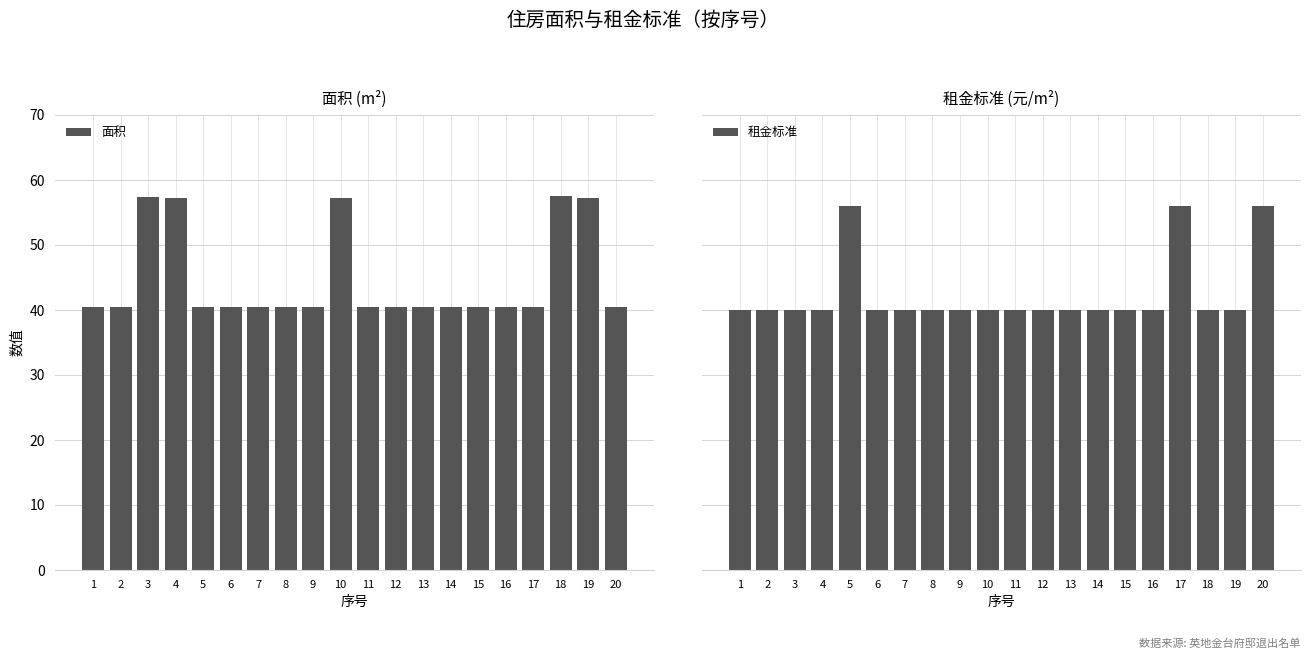

The 面积 series shows 57.4 at 3. True or false?

True